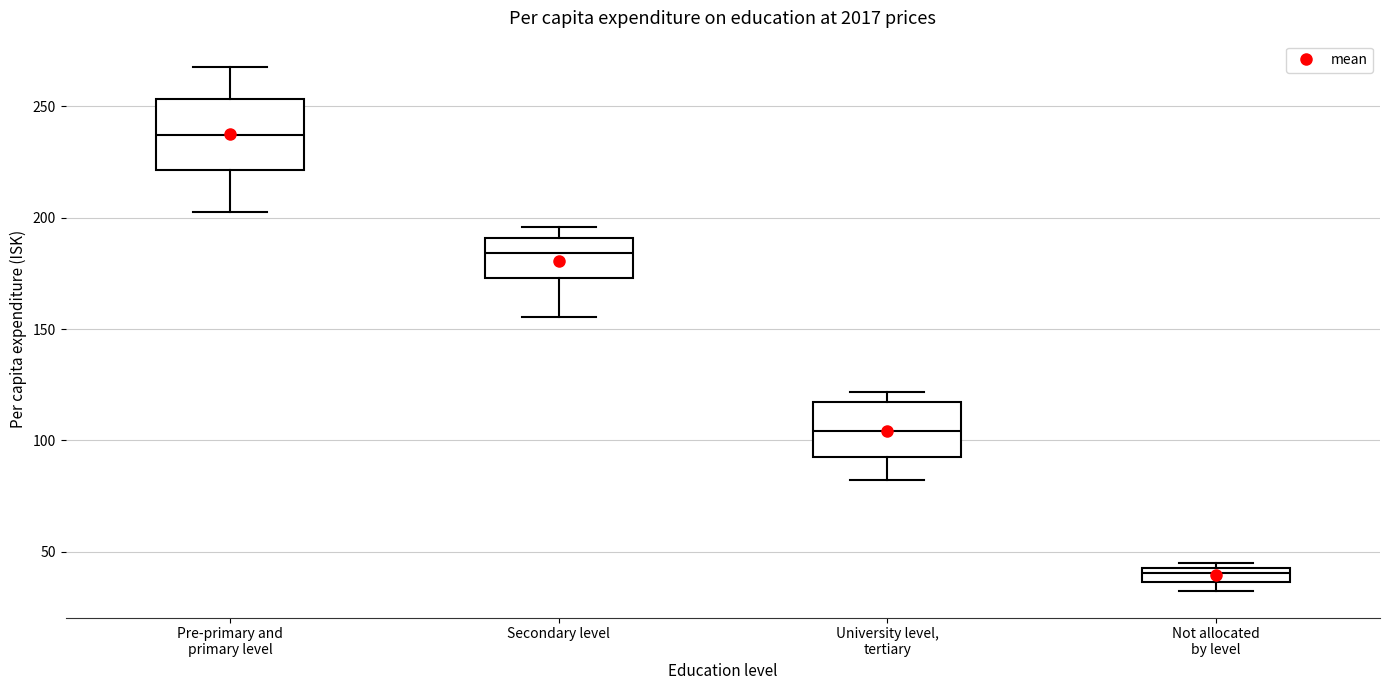

Where is the upper edge of the box for Pre-primary and primary level on the y-axis? The values are not printed on the chart, so give them approximately, as read against the axis.

255